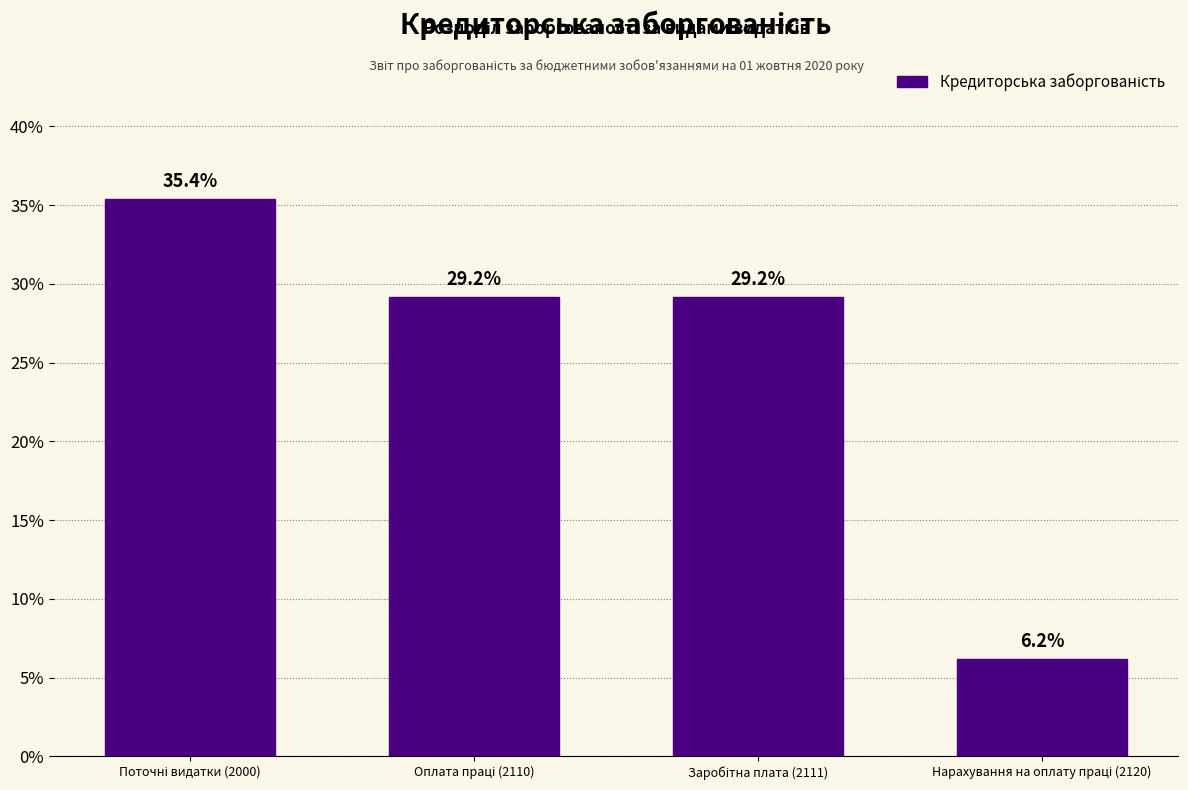

Reading left to right, what are all the values shown in this chart?

35.4	29.2	29.2	6.2